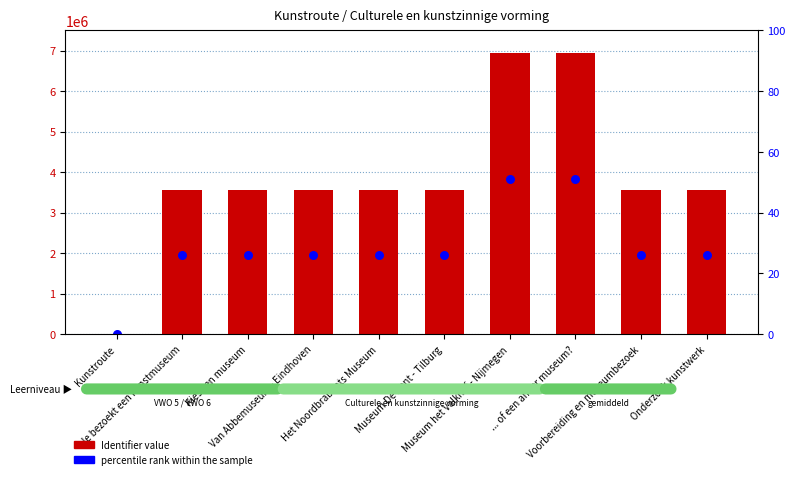

Which series has the largest total across all categories?

Identifier value